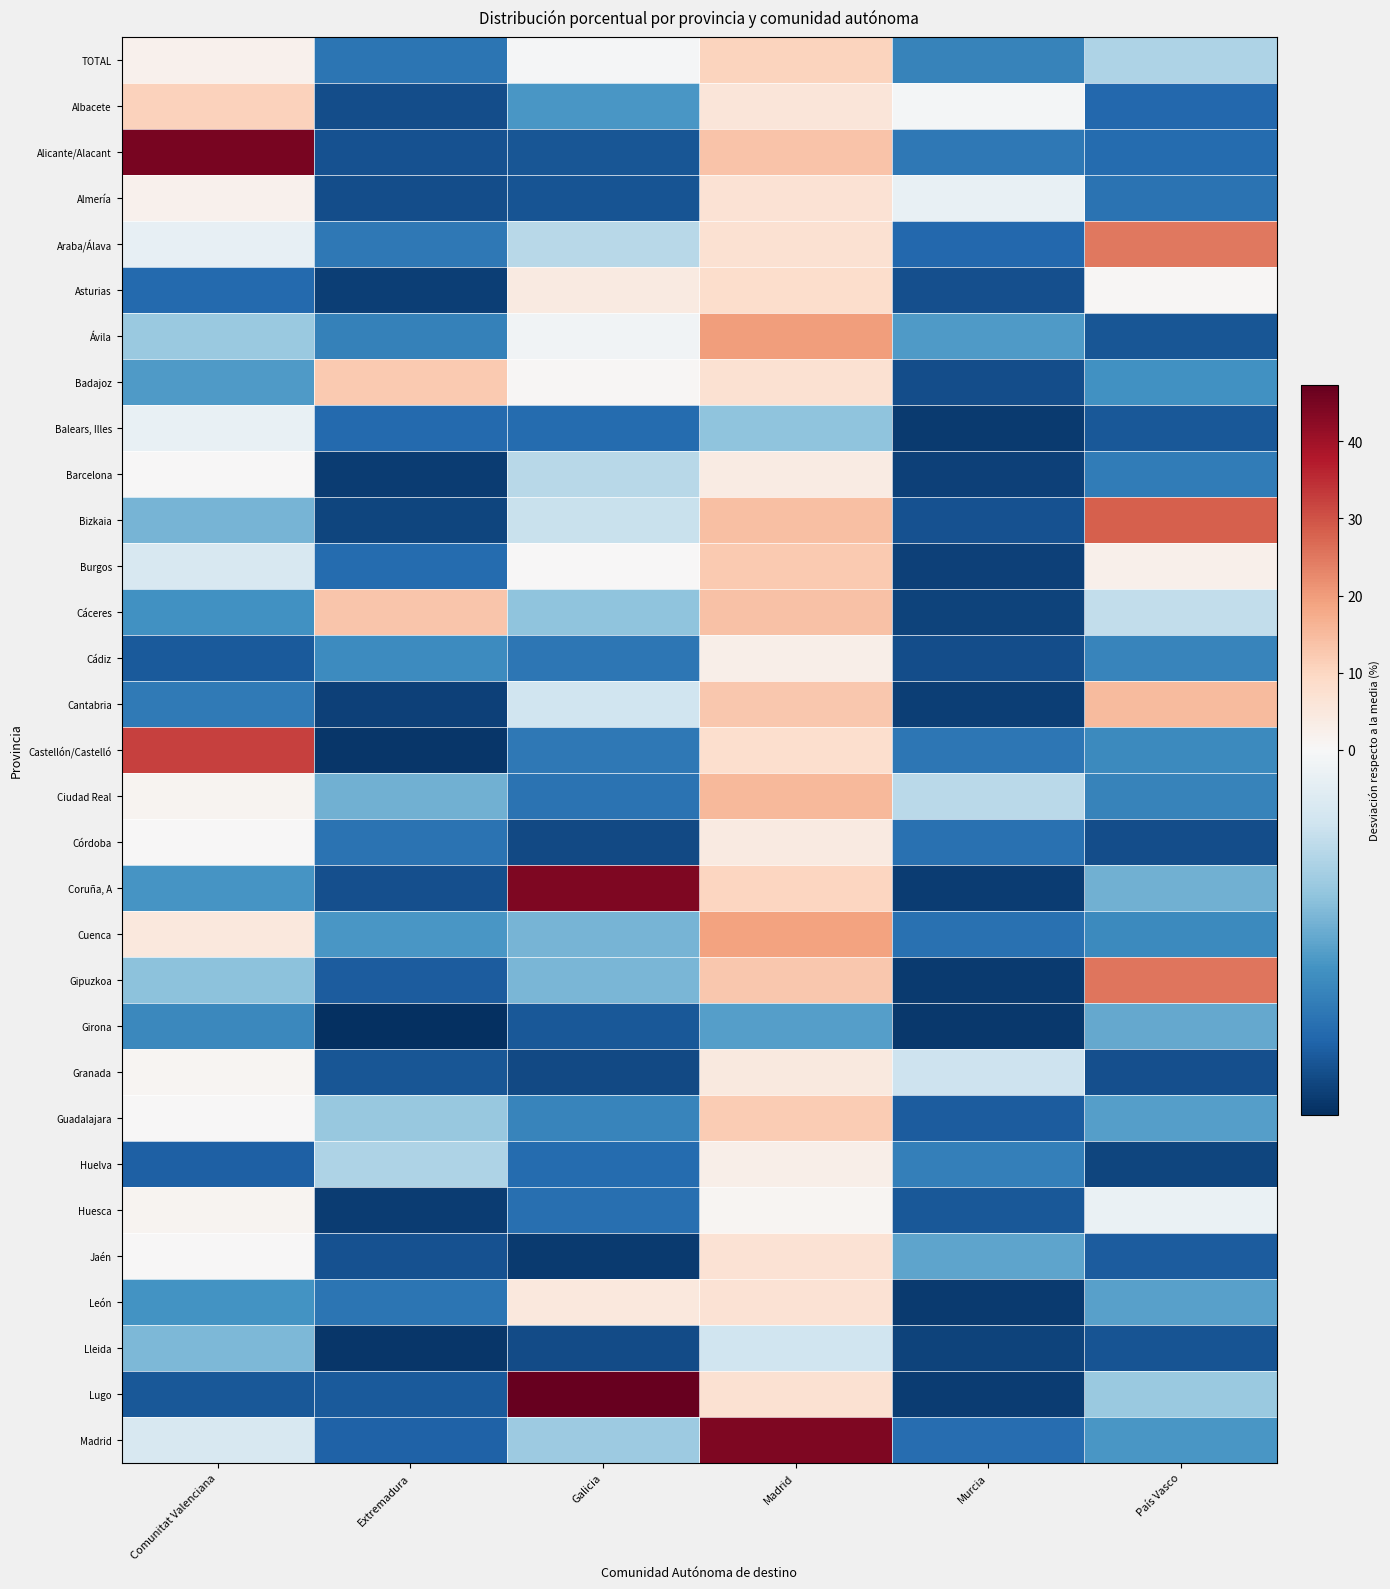

Reading right to left, extract all data points from this chart.

TOTAL: País Vasco=-2.2	Murcia=-4.7	Madrid=10.6	Galicia=-0.1	Extremadura=-5.2	Comunitat Valenciana=1.9
Albacete: País Vasco=-5.6	Murcia=-0.1	Madrid=5.7	Galicia=-4.2	Extremadura=-6.3	Comunitat Valenciana=11.0
Alicante/Alacant: País Vasco=-5.5	Murcia=-5.1	Madrid=13.4	Galicia=-6.1	Extremadura=-6.2	Comunitat Valenciana=44.9
Almería: País Vasco=-5.2	Murcia=-0.5	Madrid=6.9	Galicia=-6.2	Extremadura=-6.3	Comunitat Valenciana=1.9
Araba/Álava: País Vasco=24.8	Murcia=-5.6	Madrid=7.4	Galicia=-2.0	Extremadura=-5.1	Comunitat Valenciana=-0.6
Asturias: País Vasco=0.6	Murcia=-6.3	Madrid=8.3	Galicia=4.4	Extremadura=-6.7	Comunitat Valenciana=-5.5
Ávila: País Vasco=-6.1	Murcia=-4.1	Madrid=19.7	Galicia=-0.3	Extremadura=-4.8	Comunitat Valenciana=-2.7
Badajoz: País Vasco=-4.3	Murcia=-6.3	Madrid=7.1	Galicia=0.6	Extremadura=12.4	Comunitat Valenciana=-4.1
Balears, Illes: País Vasco=-6.0	Murcia=-6.8	Madrid=-2.9	Galicia=-5.5	Extremadura=-5.6	Comunitat Valenciana=-0.5
Barcelona: País Vasco=-5.0	Murcia=-6.7	Madrid=3.7	Galicia=-2.0	Extremadura=-6.8	Comunitat Valenciana=0.3
Bizkaia: País Vasco=28.4	Murcia=-6.2	Madrid=14.3	Galicia=-1.6	Extremadura=-6.6	Comunitat Valenciana=-3.3
Burgos: País Vasco=2.3	Murcia=-6.6	Madrid=12.2	Galicia=0.2	Extremadura=-5.5	Comunitat Valenciana=-1.1
Cáceres: País Vasco=-1.7	Murcia=-6.6	Madrid=13.8	Galicia=-2.9	Extremadura=13.3	Comunitat Valenciana=-4.3
Cádiz: País Vasco=-4.7	Murcia=-6.3	Madrid=2.9	Galicia=-5.2	Extremadura=-4.5	Comunitat Valenciana=-6.0
Cantabria: País Vasco=15.0	Murcia=-6.7	Madrid=12.8	Galicia=-1.4	Extremadura=-6.6	Comunitat Valenciana=-5.0
Castellón/Castelló: País Vasco=-4.6	Murcia=-5.2	Madrid=7.9	Galicia=-5.1	Extremadura=-6.9	Comunitat Valenciana=32.2
Ciudad Real: País Vasco=-4.7	Murcia=-1.9	Madrid=15.4	Galicia=-5.3	Extremadura=-3.4	Comunitat Valenciana=1.3
Córdoba: País Vasco=-6.3	Murcia=-5.3	Madrid=4.1	Galicia=-6.4	Extremadura=-5.2	Comunitat Valenciana=0.1
Coruña, A: País Vasco=-3.4	Murcia=-6.8	Madrid=10.0	Galicia=44.2	Extremadura=-6.3	Comunitat Valenciana=-4.2
Cuenca: País Vasco=-4.6	Murcia=-5.3	Madrid=18.9	Galicia=-3.3	Extremadura=-4.1	Comunitat Valenciana=4.9
Gipuzkoa: País Vasco=25.4	Murcia=-6.8	Madrid=12.6	Galicia=-3.2	Extremadura=-5.9	Comunitat Valenciana=-2.9
Girona: País Vasco=-3.6	Murcia=-6.9	Madrid=-3.9	Galicia=-6.0	Extremadura=-7.1	Comunitat Valenciana=-4.6
Granada: País Vasco=-6.3	Murcia=-1.5	Madrid=4.7	Galicia=-6.4	Extremadura=-6.1	Comunitat Valenciana=0.7
Guadalajara: País Vasco=-3.9	Murcia=-5.9	Madrid=12.2	Galicia=-4.7	Extremadura=-2.7	Comunitat Valenciana=0.2
Huelva: País Vasco=-6.6	Murcia=-4.9	Madrid=2.8	Galicia=-5.5	Extremadura=-2.2	Comunitat Valenciana=-5.8
Huesca: País Vasco=-0.5	Murcia=-6.0	Madrid=0.9	Galicia=-5.4	Extremadura=-6.8	Comunitat Valenciana=1.3
Jaén: País Vasco=-5.9	Murcia=-3.8	Madrid=6.7	Galicia=-6.8	Extremadura=-6.2	Comunitat Valenciana=0.2
León: País Vasco=-3.9	Murcia=-6.8	Madrid=6.7	Galicia=5.1	Extremadura=-5.2	Comunitat Valenciana=-4.2
Lleida: País Vasco=-6.1	Murcia=-6.6	Madrid=-1.4	Galicia=-6.3	Extremadura=-6.9	Comunitat Valenciana=-3.2
Lugo: País Vasco=-2.6	Murcia=-6.8	Madrid=7.3	Galicia=47.3	Extremadura=-6.0	Comunitat Valenciana=-6.0
Madrid: País Vasco=-4.1	Murcia=-5.4	Madrid=44.2	Galicia=-2.6	Extremadura=-5.8	Comunitat Valenciana=-1.1